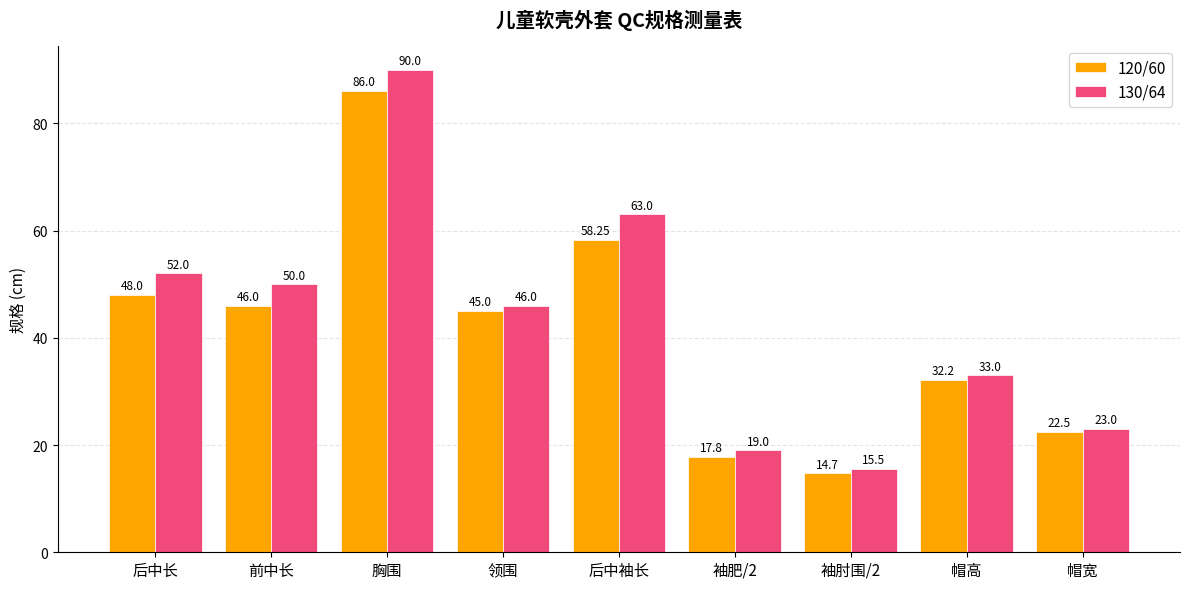

Rank the series by their maximum value, from lowest to highest.

120/60, 130/64